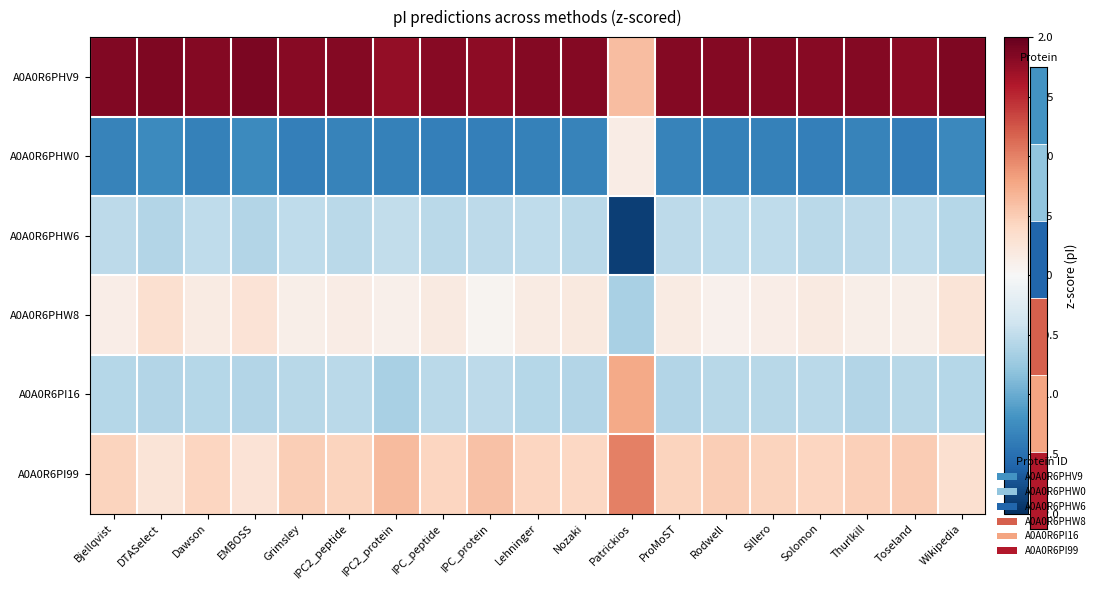

How many values in A0A0R6PHW0 are above zero?

1